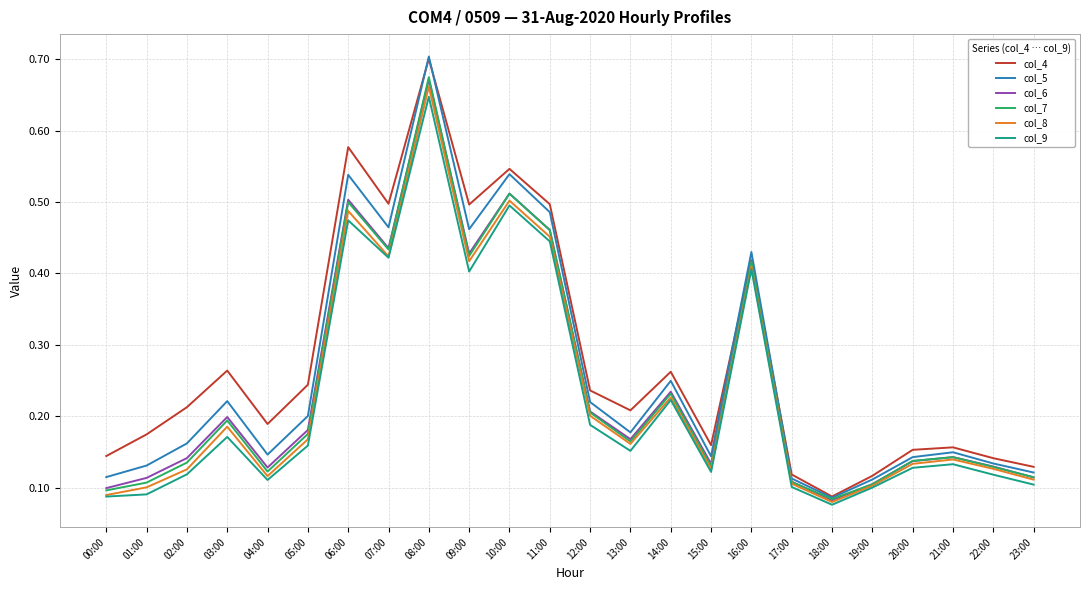

True or false: col_5 and col_8 cross at least once.

False